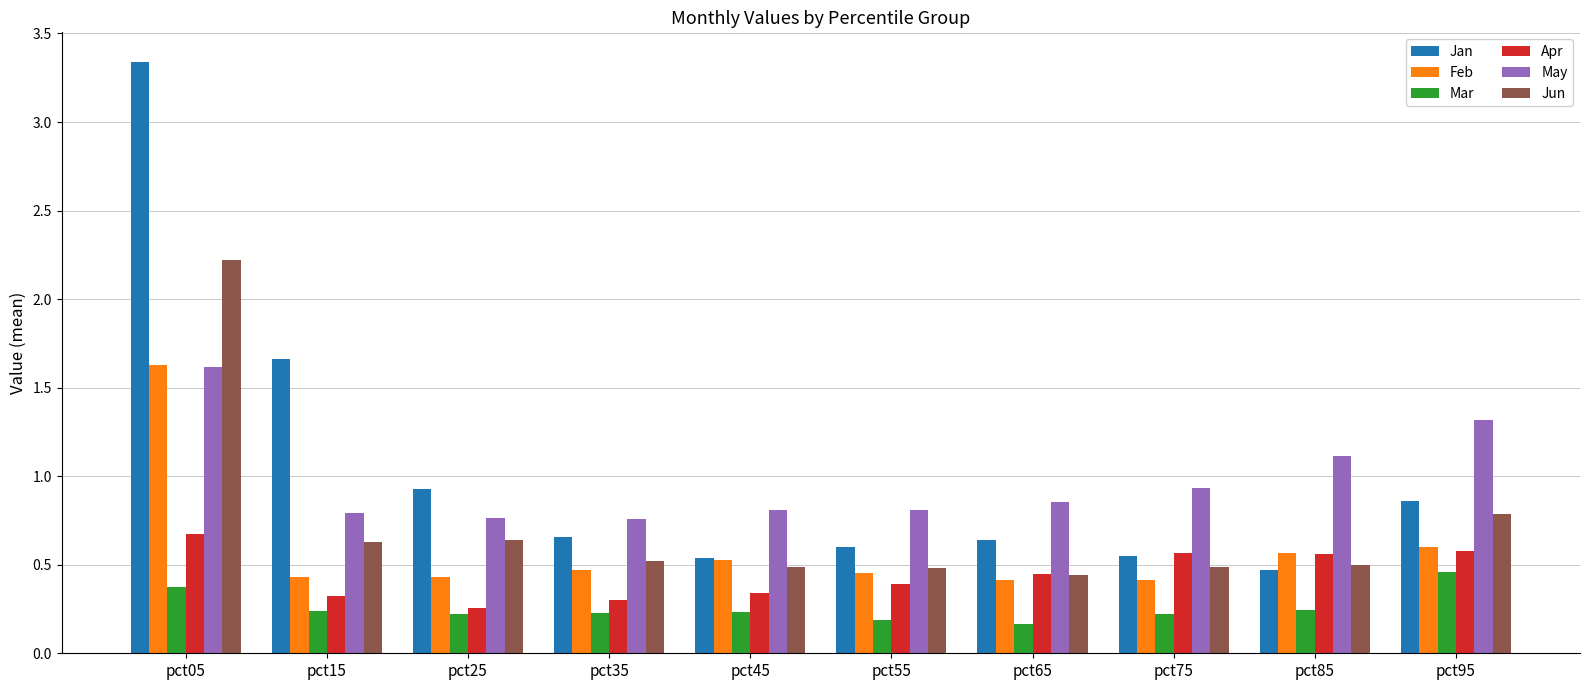

Which category has the highest value in the May series?

pct05